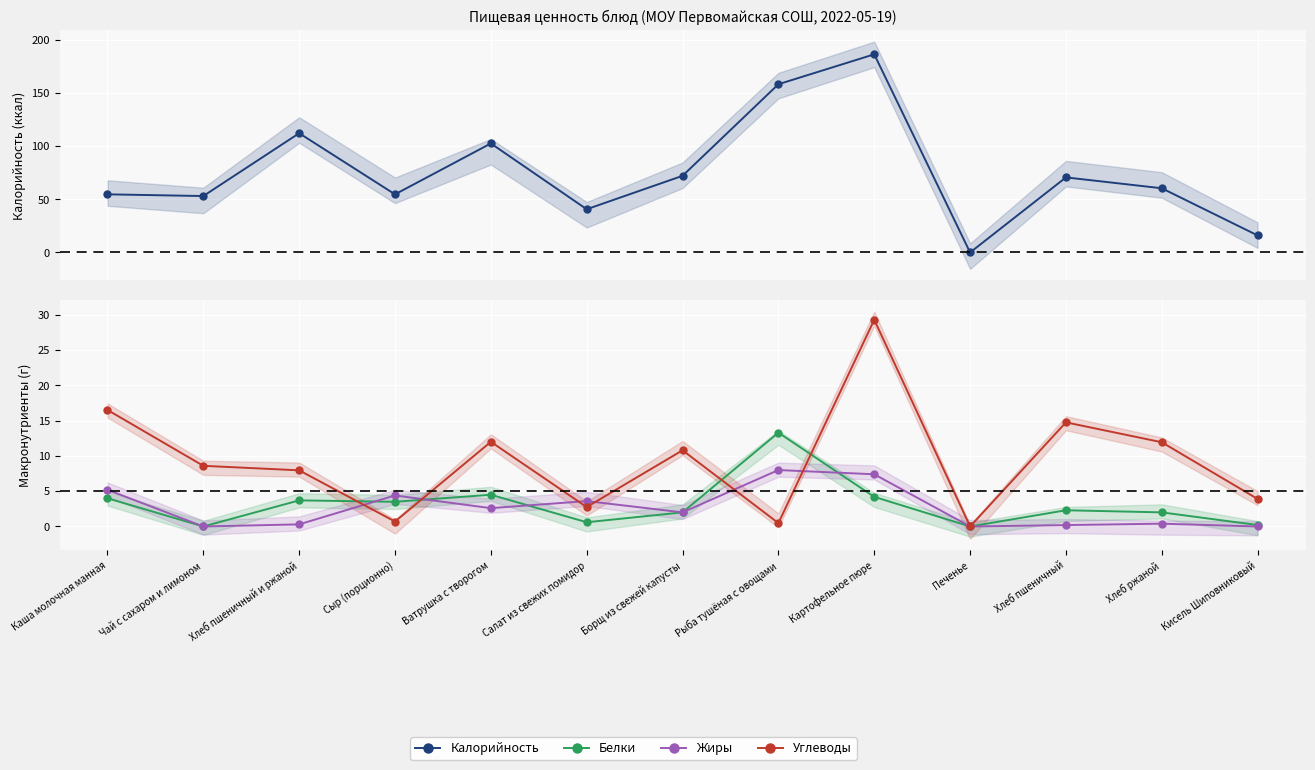

The Углеводы series shows 24.3 at Хлеб пшеничный. True or false?

False